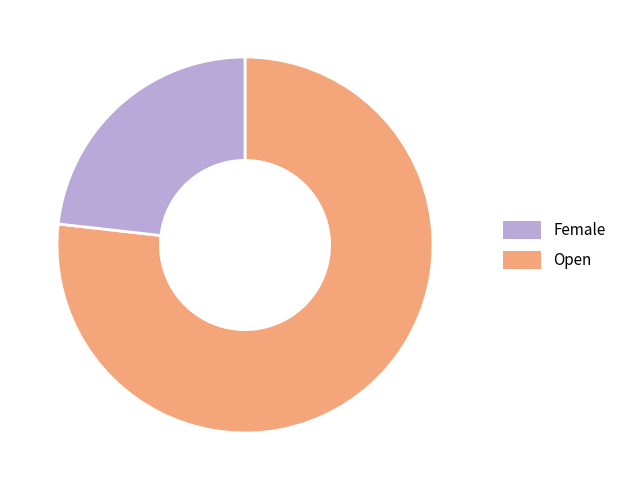

Is there any slice that represents more than half of the pie?

Yes